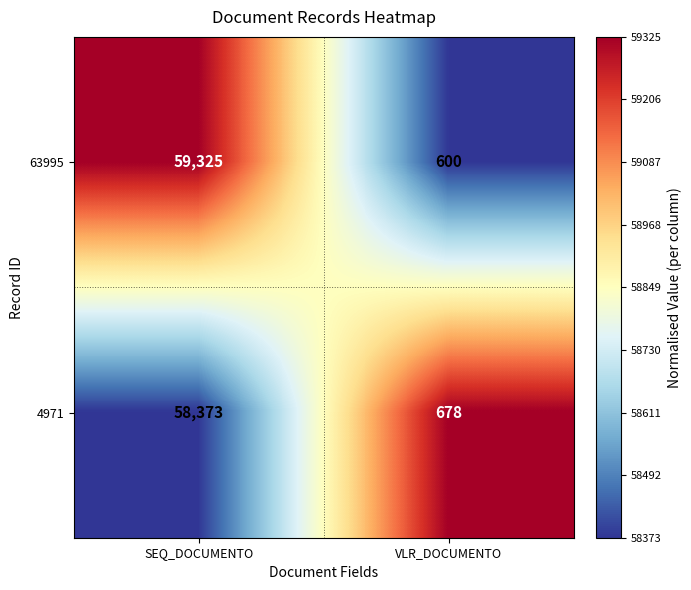

Reading left to right, transcribe all the data shown in this chart.

63995: SEQ_DOCUMENTO=59325	VLR_DOCUMENTO=600
4971: SEQ_DOCUMENTO=58373	VLR_DOCUMENTO=678